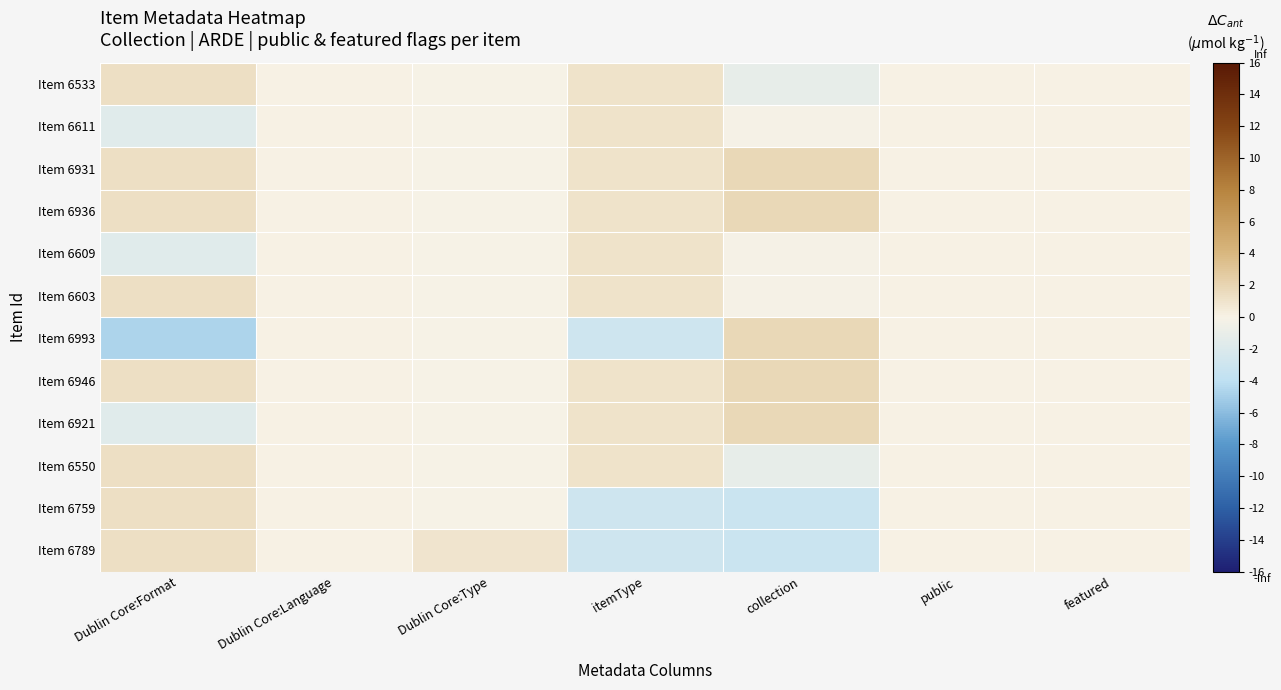

Count the number of data series in this chart.

12